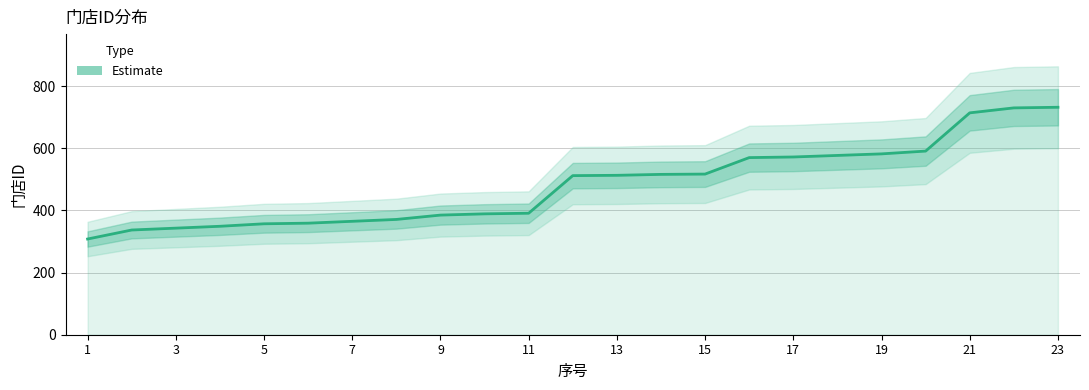

At which category does the chart reach its peak across all series?

23